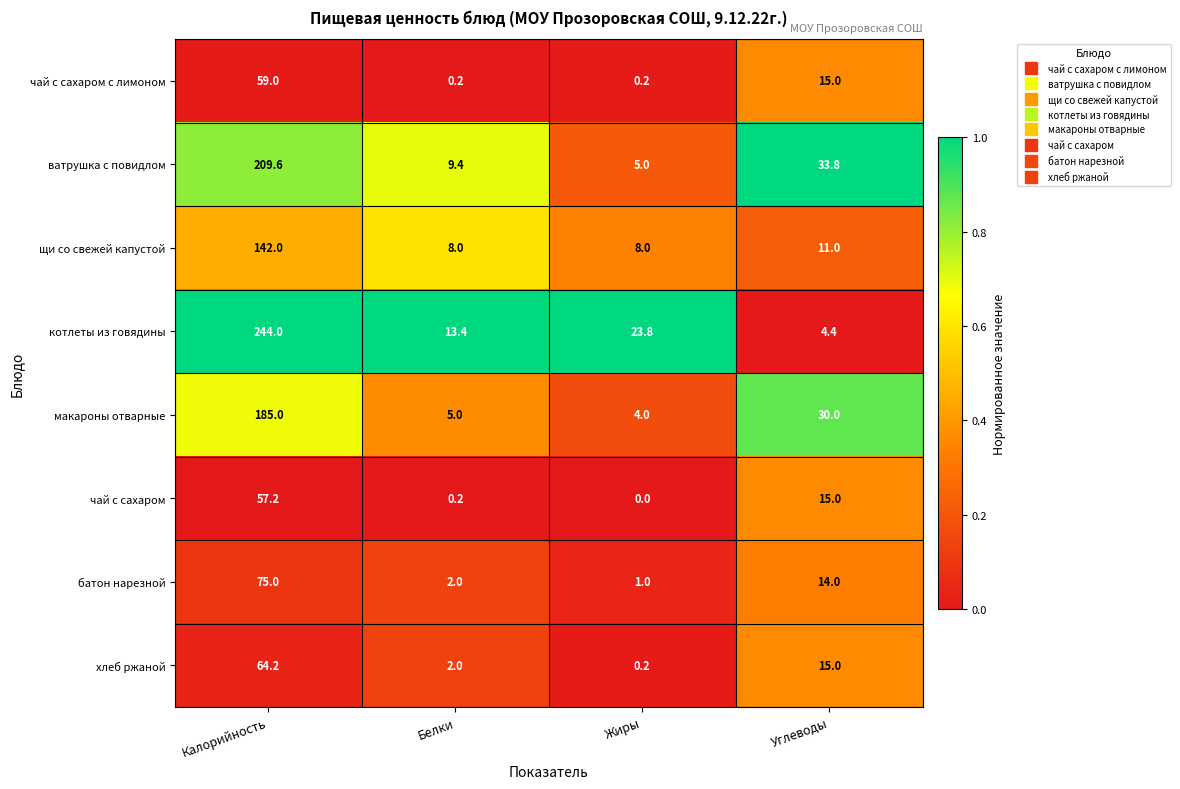

Which series has the largest total across all categories?

котлеты из говядины